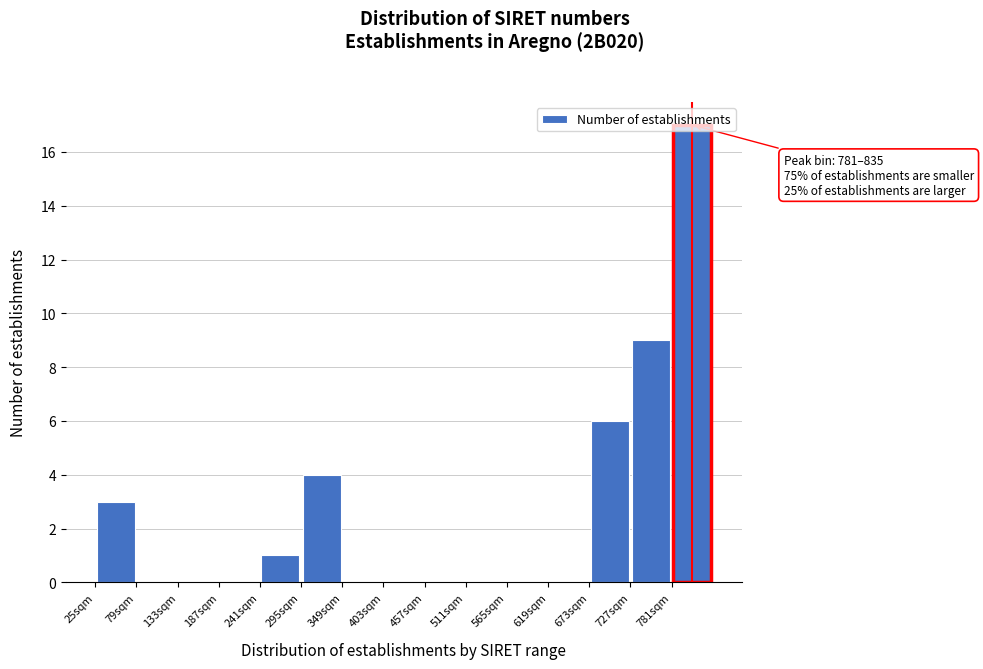

Over which range of the x-axis is the bar tallest?

781 to 835